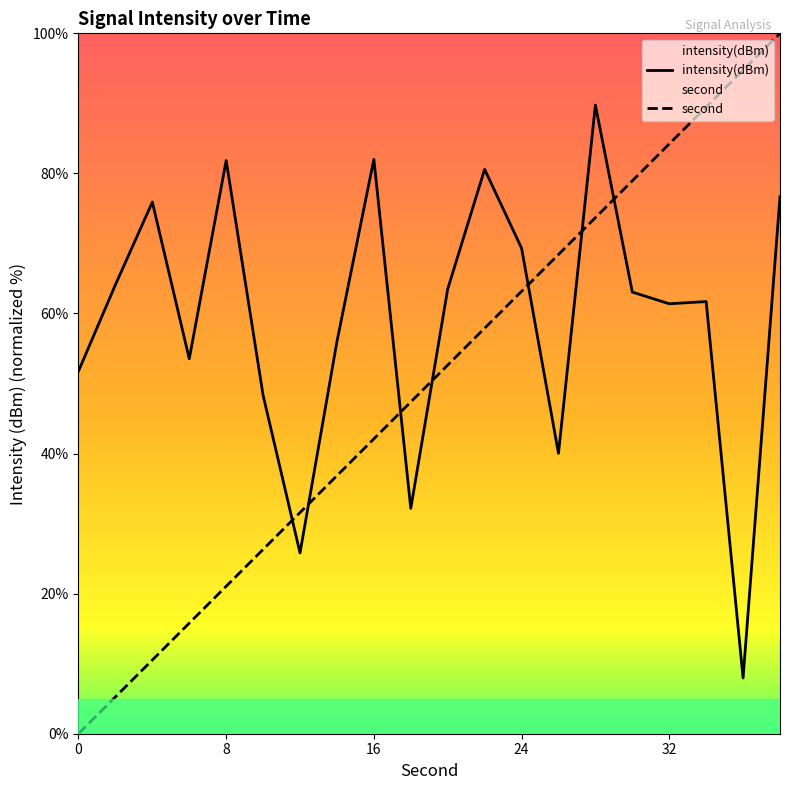

What is the value of the second point at the 2nd from the left?

5.3